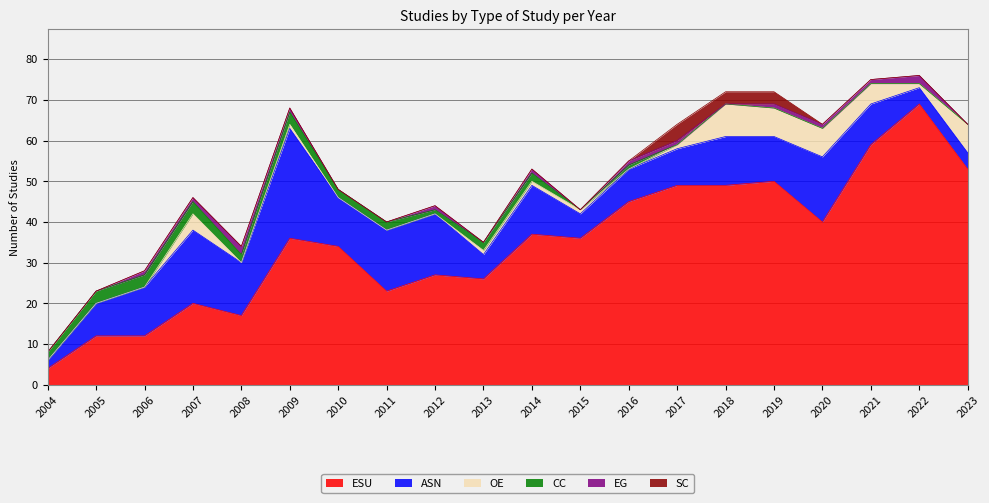

Rank the categories by ASN value from highest to lowest.

2009, 2007, 2020, 2011, 2012, 2008, 2006, 2010, 2014, 2018, 2019, 2021, 2017, 2005, 2016, 2013, 2015, 2022, 2023, 2004